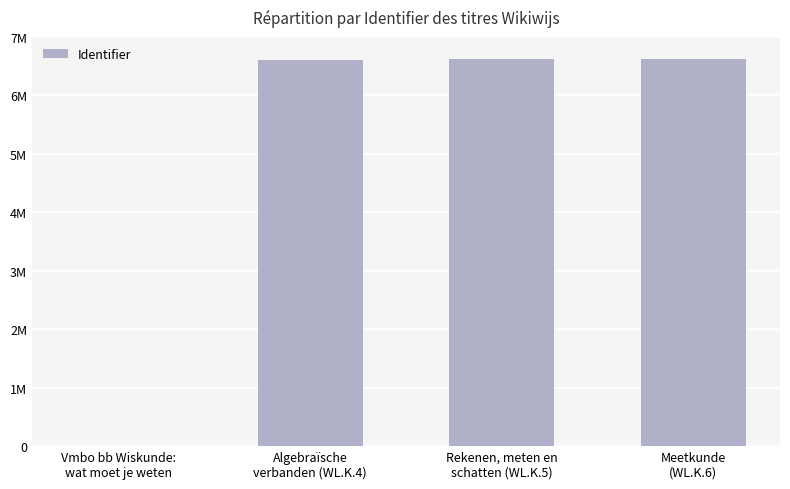

Are the bars horizontal?

No